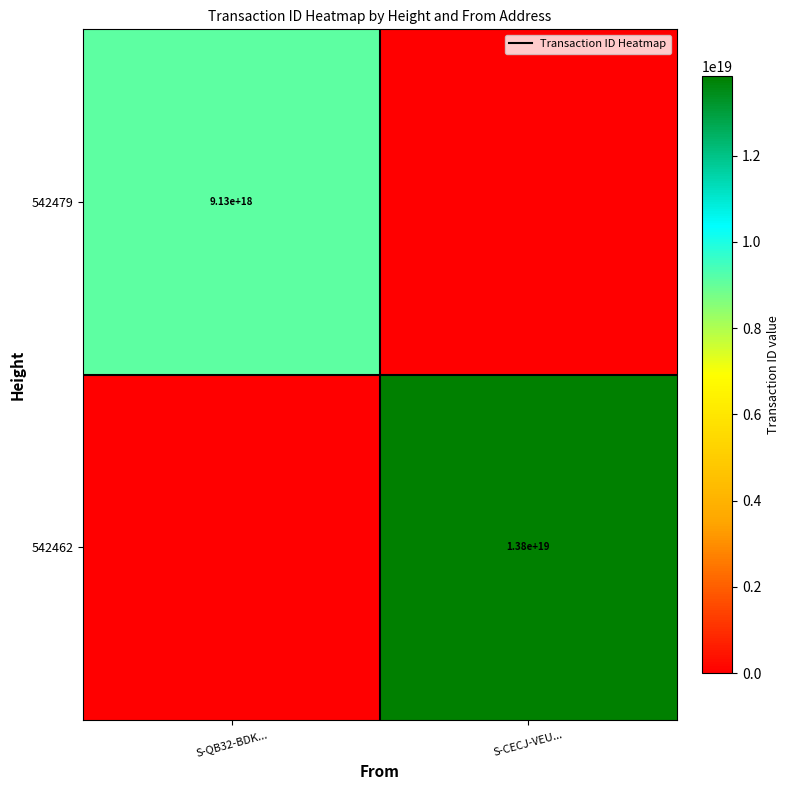

The 542479 series shows 12233413211089700864 at S-QB32-BDK.... True or false?

False